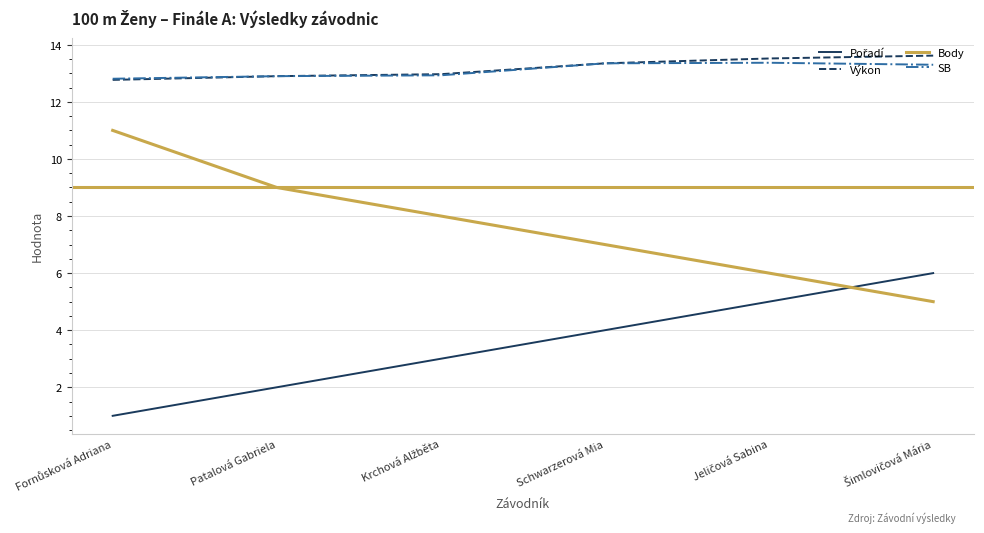

What is the approximate value of SB at Patalová Gabriela?

12.9